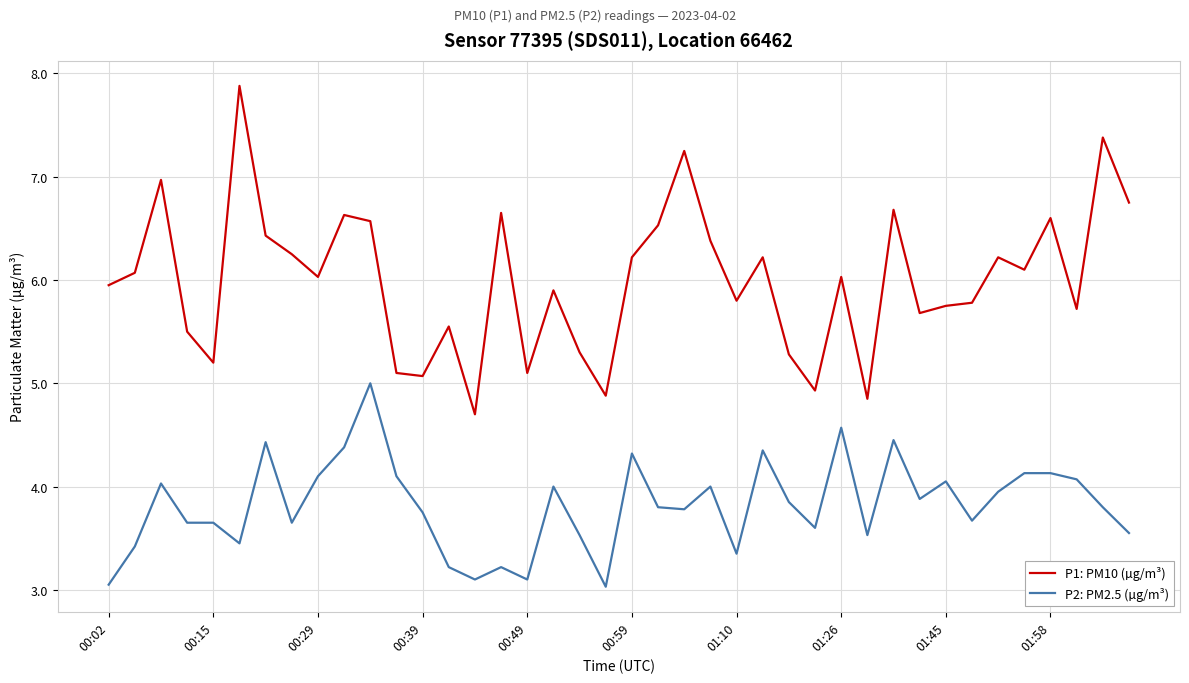

True or false: P1: PM10 (µg/m³) and P2: PM2.5 (µg/m³) intersect in this chart.

False